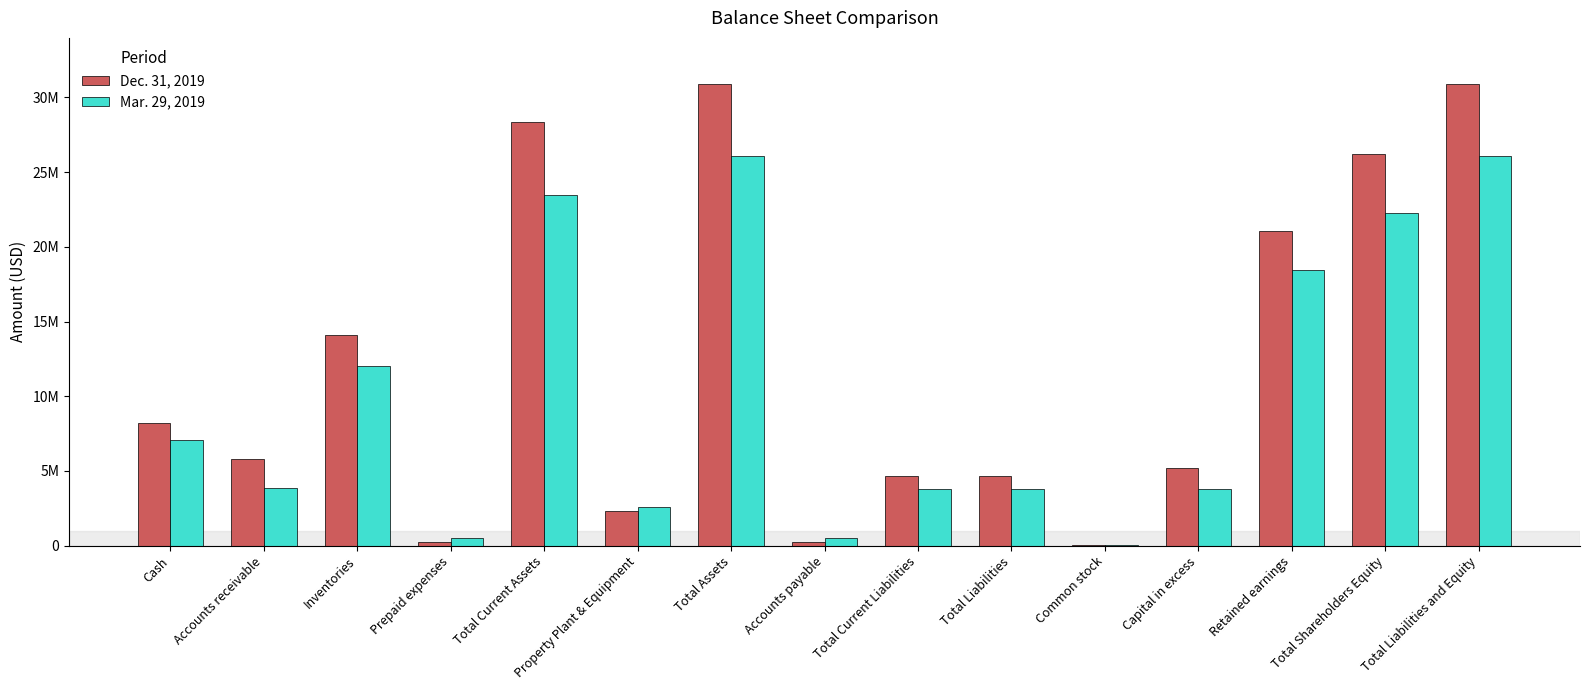

List the series in order of their overall mean, highest first.

Dec. 31, 2019, Mar. 29, 2019